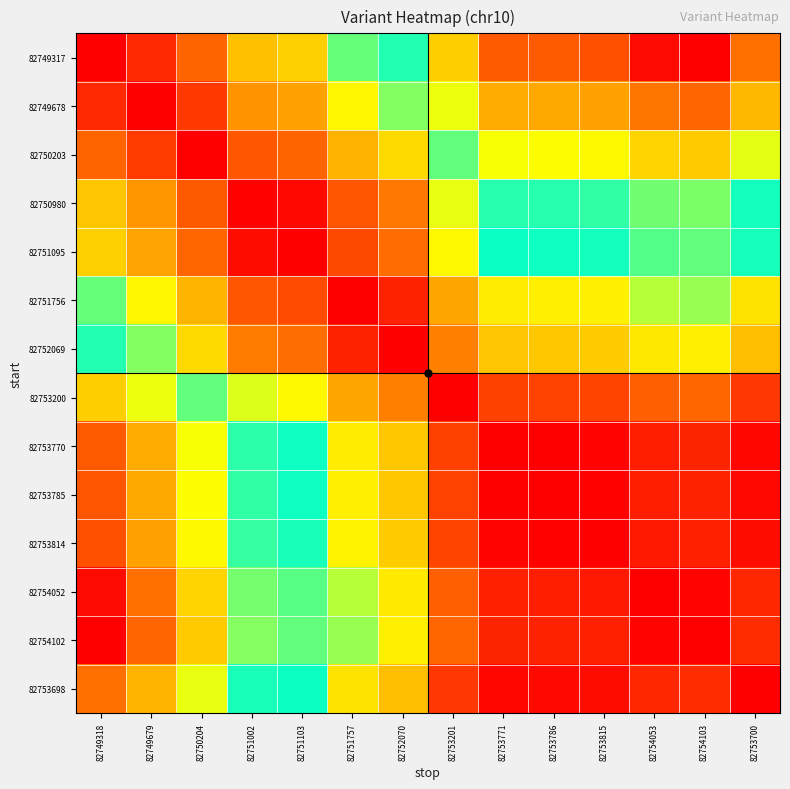

At how many categories does at least one series exceed 0?

14